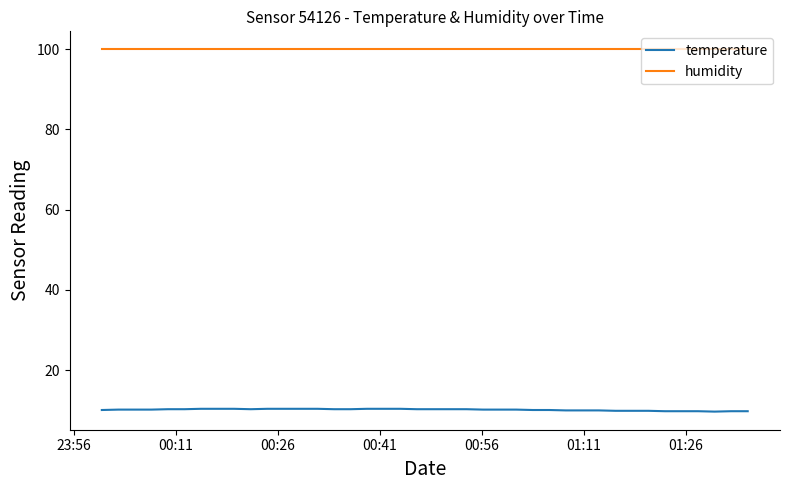

True or false: temperature and humidity intersect in this chart.

False